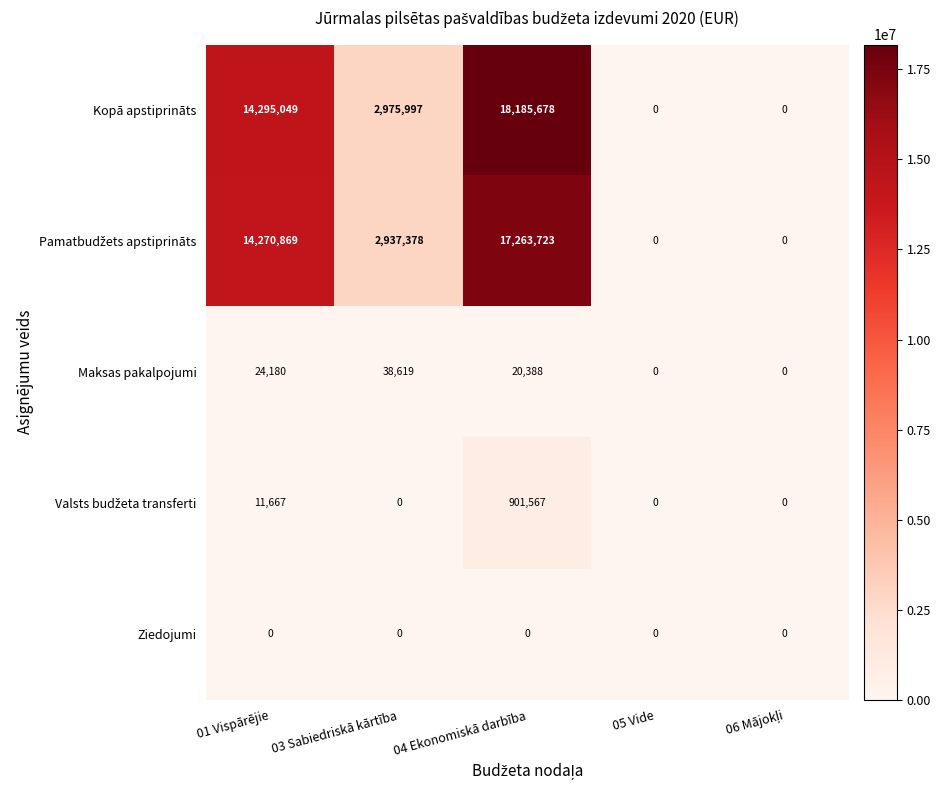

At which label does Maksas pakalpojumi first exceed 20388?

01 Vispārējie